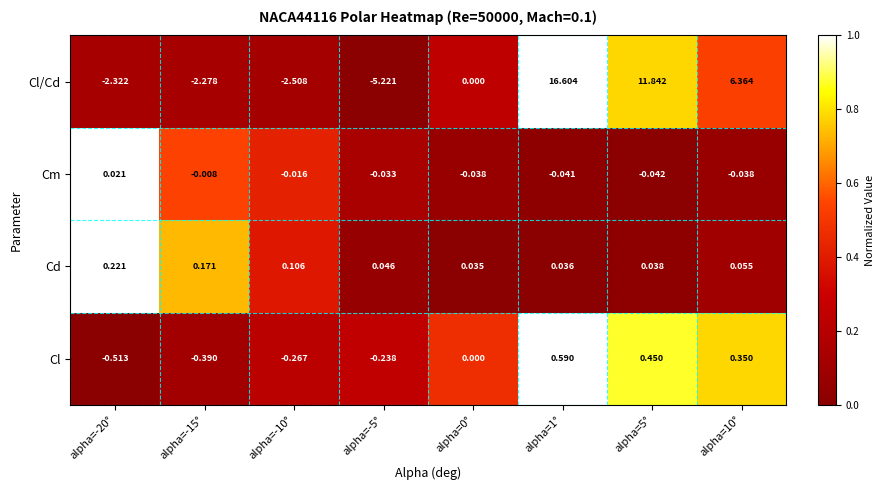

Which series has the widest spread of values?

Cl/Cd